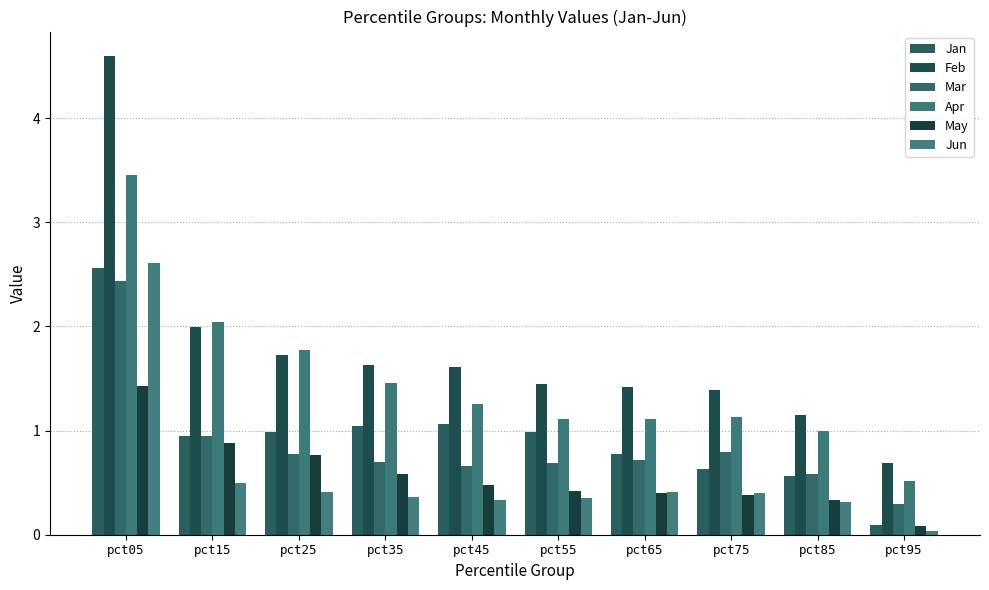

Reading right to left, list all the values displayed in this chart.

Jan: 0.1	0.6	0.6	0.8	1.0	1.1	1.0	1.0	0.9	2.6
Feb: 0.7	1.1	1.4	1.4	1.4	1.6	1.6	1.7	2.0	4.6
Mar: 0.3	0.6	0.8	0.7	0.7	0.7	0.7	0.8	1.0	2.4
Apr: 0.5	1.0	1.1	1.1	1.1	1.3	1.5	1.8	2.0	3.5
May: 0.1	0.3	0.4	0.4	0.4	0.5	0.6	0.8	0.9	1.4
Jun: 0.0	0.3	0.4	0.4	0.4	0.3	0.4	0.4	0.5	2.6